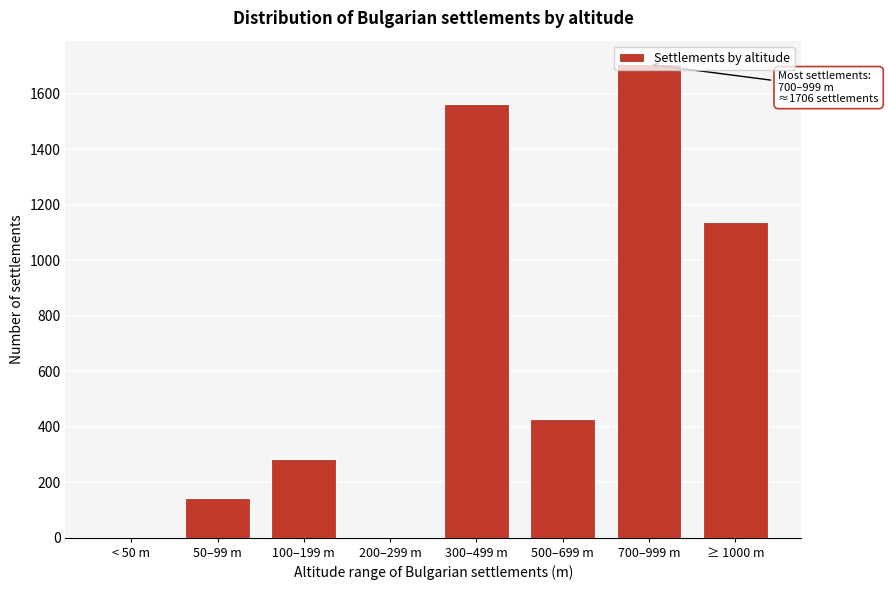

What is the greatest value displayed?

1706